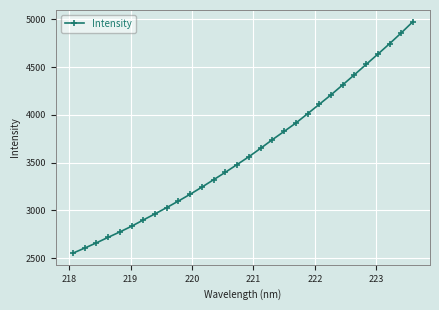

What is the value of the 25th point from the left?

4420.4